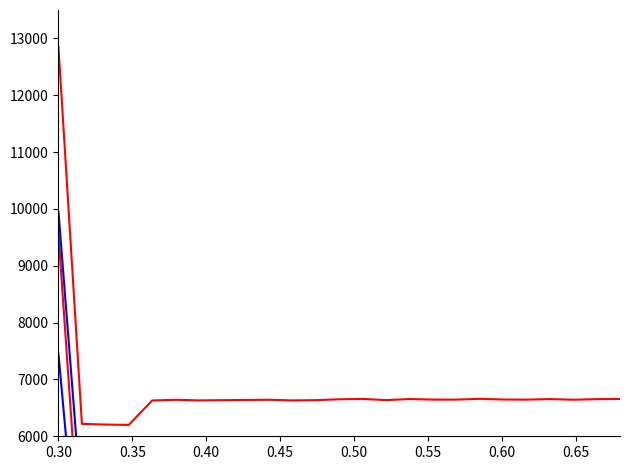

Is the value of Series Blue 2 at 0.30 greater than the value of Series Red 1 at 0.30?

No